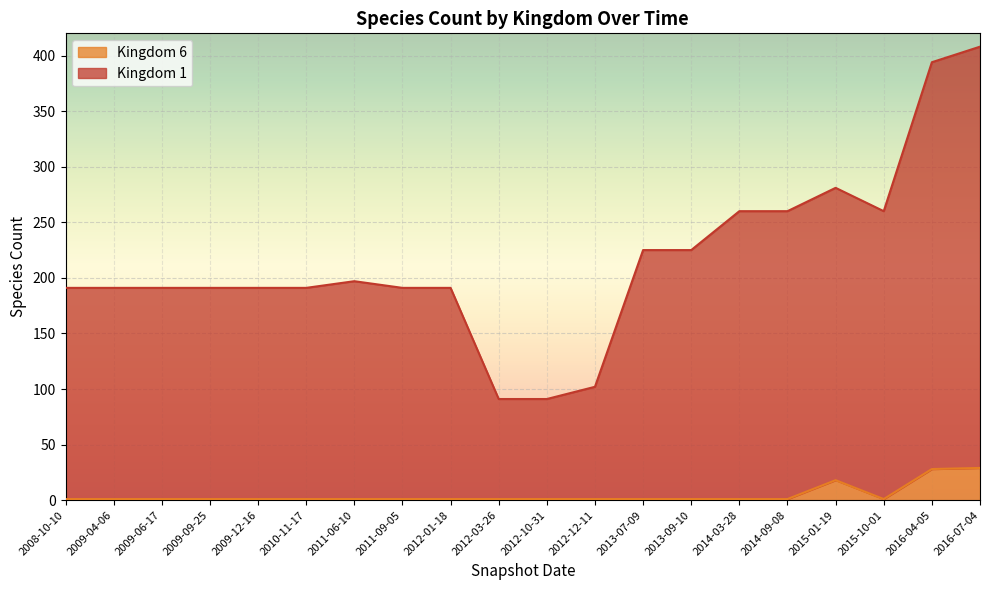

At 2009-04-06, list the series in order from smallest to largest.

Kingdom 6, Kingdom 1